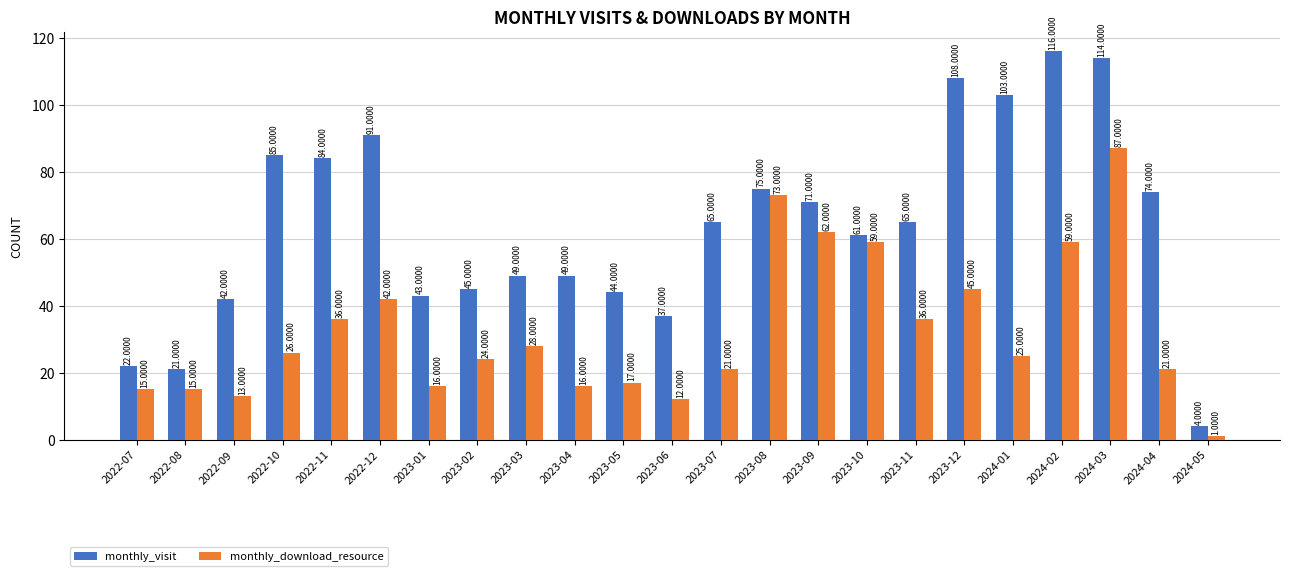

List the series in order of their overall mean, highest first.

monthly_visit, monthly_download_resource